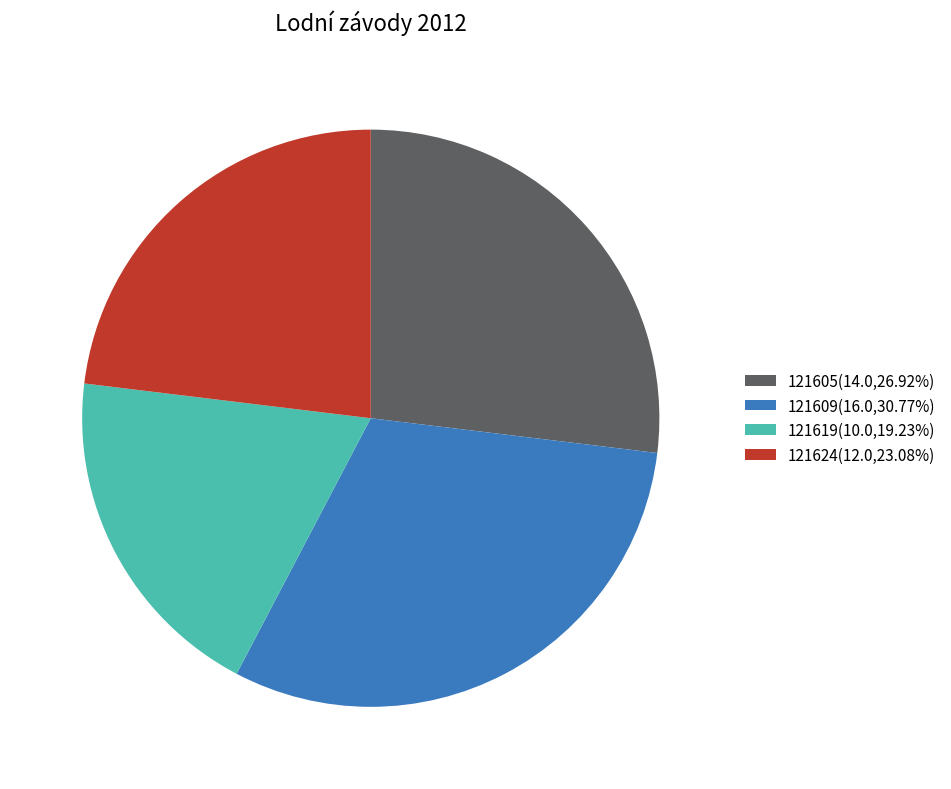

What is the smallest slice in the pie chart?

121619